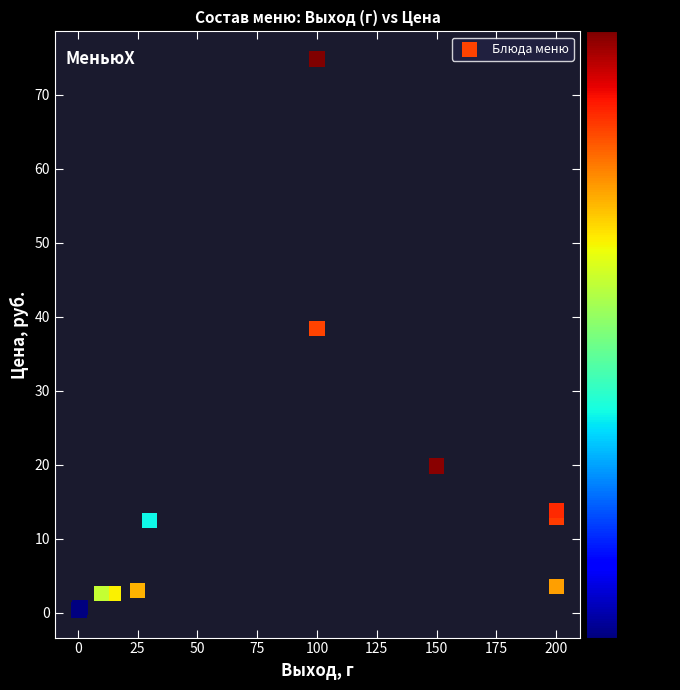

What Y value in the scatter plot is closest to 37?

38.4